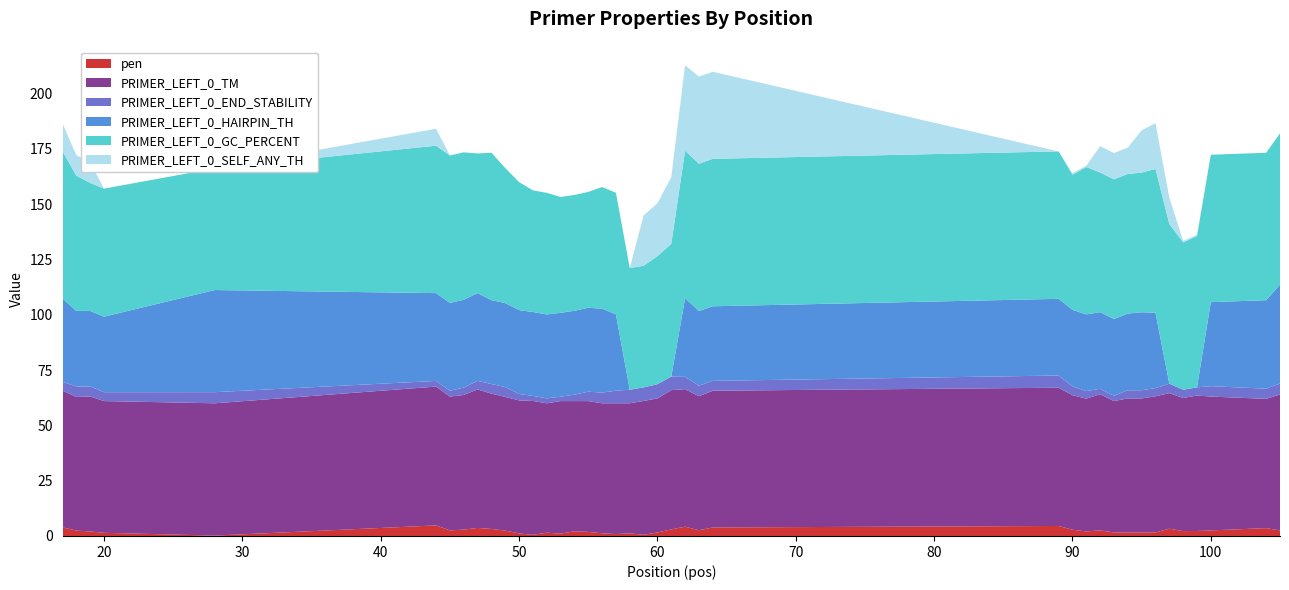

Reading left to right, extract all data points from this chart.

pen: 3.9	2.4	2.0	1.4	0.2	4.8	2.5	2.9	3.6	3.2	2.4	1.2	0.5	1.5	1.1	2.1	1.9	1.2	0.8	1.2	0.5	1.6	3.0	4.2	2.6	3.8	4.5	2.8	2.0	2.6	1.6	1.6	1.6	1.6	3.3	2.2	2.3	2.5	3.5	2.5
PRIMER_LEFT_0_TM: 61.9	60.4	61.0	59.6	59.8	62.8	60.5	60.9	62.6	61.2	60.4	60.2	60.5	58.5	59.9	58.9	59.1	58.8	59.2	58.8	60.5	60.6	63.0	62.2	60.6	61.8	62.5	60.8	60.0	61.6	59.4	60.6	60.6	61.6	61.3	60.2	61.3	60.5	58.5	61.5
PRIMER_LEFT_0_END_STABILITY: 3.9	4.8	4.5	4.0	5.0	2.6	2.7	3.3	3.9	4.3	4.5	2.9	2.3	2.2	2.0	2.9	4.3	4.8	5.7	6.1	6.1	6.5	6.1	5.5	4.8	4.5	5.5	3.9	3.4	2.4	2.4	3.7	3.7	3.7	4.3	3.7	3.7	4.7	4.6	4.9
PRIMER_LEFT_0_HAIRPIN_TH: 37.6	34.2	34.2	34.2	46.2	39.7	39.7	39.7	39.7	37.9	37.9	37.9	37.9	37.9	37.9	37.9	37.9	37.9	34.5	0.0	0.0	0.0	0.0	35.6	33.7	33.7	34.7	34.7	34.7	34.7	34.7	34.7	35.2	34.1	0.0	0.0	0.0	38.0	40.0	44.7
PRIMER_LEFT_0_GC_PERCENT: 66.7	61.1	57.9	57.9	55.0	66.7	66.7	66.7	63.2	66.7	61.1	57.9	55.0	55.0	52.4	52.4	52.4	55.0	55.0	55.0	55.0	57.9	60.0	66.7	66.7	66.7	66.7	61.1	66.7	63.2	63.2	63.2	63.2	65.0	72.2	66.7	68.4	66.7	66.7	68.4
PRIMER_LEFT_0_SELF_ANY_TH: 12.6	9.3	9.3	0.0	0.0	7.7	0.0	0.0	0.0	0.0	0.0	0.0	0.0	0.0	0.0	0.0	0.0	0.0	0.0	0.0	22.7	23.9	30.2	38.7	39.4	39.4	0.0	0.6	0.6	11.9	11.9	11.9	19.1	20.7	11.9	0.6	0.6	0.0	0.0	0.0